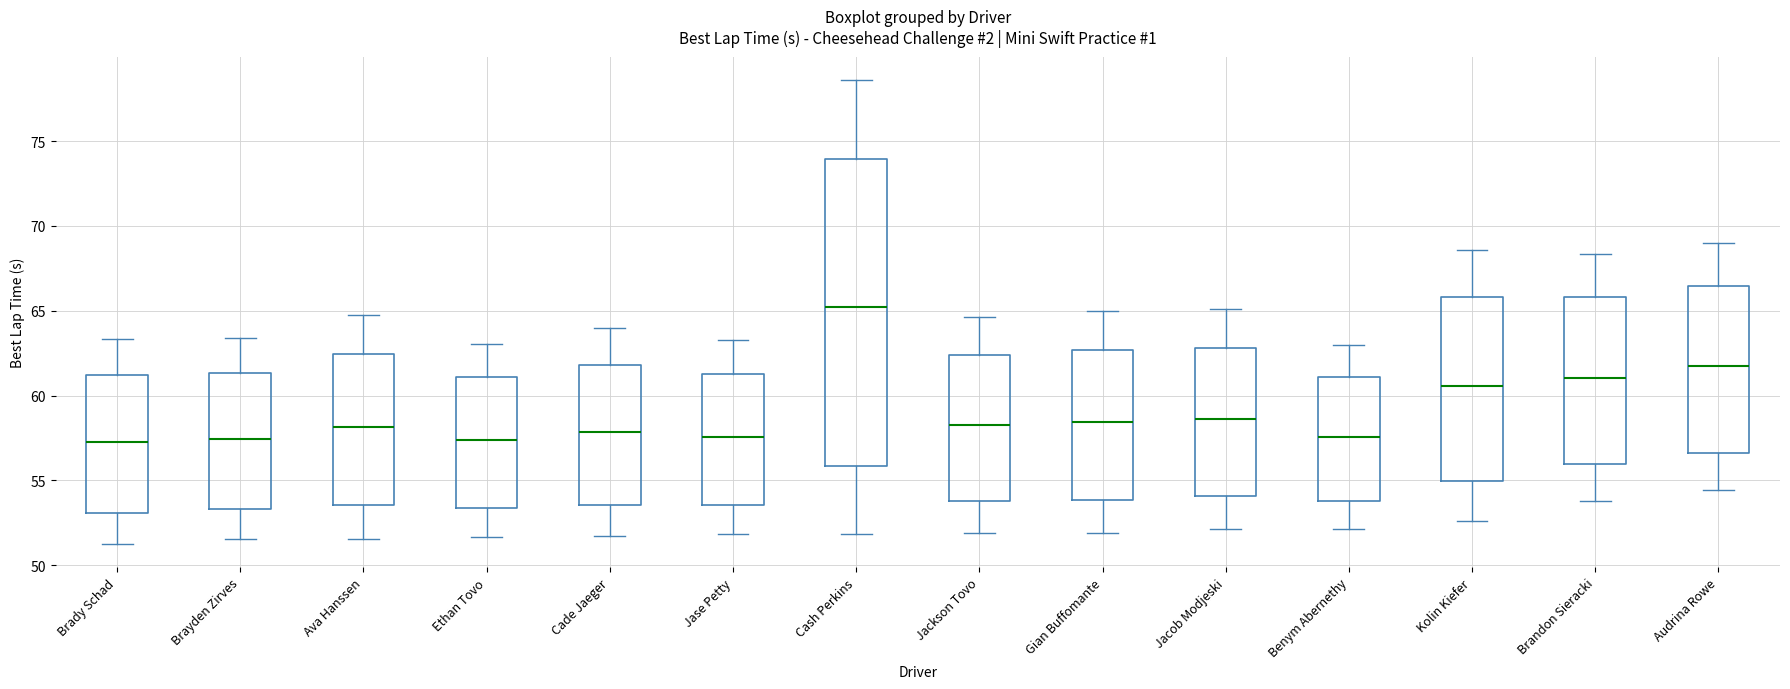

Reading left to right, transcribe this box plot: for each box, give where its median line is, the range the box spans, and where its two whiskers end, as read against the y-axis. The values are not printed on the chart, so give them approximately, as read against the axis.

Brady Schad: median 57.5, box 53.0 to 61.0, whiskers 51.5 to 63.5
Brayden Zirves: median 57.5, box 53.5 to 61.5, whiskers 51.5 to 63.5
Ava Hanssen: median 58.0, box 53.5 to 62.5, whiskers 51.5 to 65.0
Ethan Tovo: median 57.5, box 53.5 to 61.0, whiskers 51.5 to 63.0
Cade Jaeger: median 58.0, box 53.5 to 62.0, whiskers 51.5 to 64.0
Jase Petty: median 57.5, box 53.5 to 61.5, whiskers 52.0 to 63.5
Cash Perkins: median 65.0, box 56.0 to 74.0, whiskers 52.0 to 78.5
Jackson Tovo: median 58.5, box 54.0 to 62.5, whiskers 52.0 to 64.5
Gian Buffomante: median 58.5, box 54.0 to 62.5, whiskers 52.0 to 65.0
Jacob Modjeski: median 58.5, box 54.0 to 63.0, whiskers 52.0 to 65.0
Benym Abernethy: median 57.5, box 54.0 to 61.0, whiskers 52.0 to 63.0
Kolin Kiefer: median 60.5, box 55.0 to 66.0, whiskers 52.5 to 68.5
Brandon Sieracki: median 61.0, box 56.0 to 66.0, whiskers 54.0 to 68.5
Audrina Rowe: median 61.5, box 56.5 to 66.5, whiskers 54.5 to 69.0